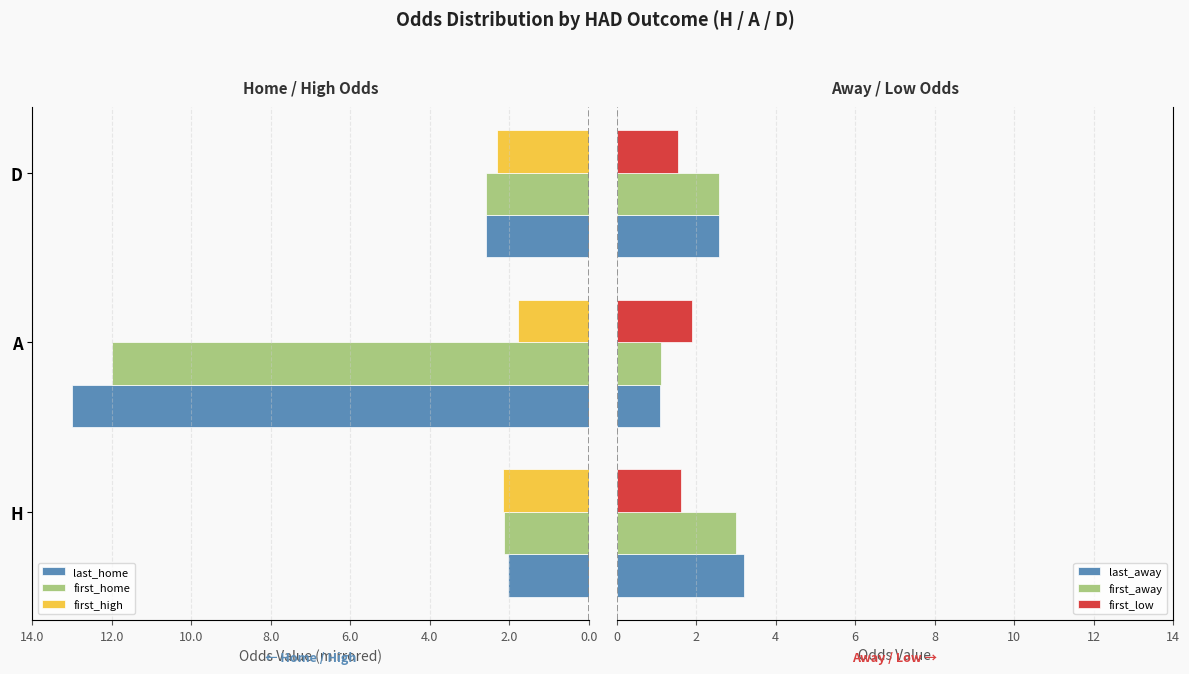

Reading left to right, transcribe all the data shown in this chart.

last_home: -2.0	-13.0	-2.6
first_home: -2.1	-12.0	-2.6
first_high: -2.1	-1.8	-2.3
last_away: 3.2	1.1	2.6
first_away: 3.0	1.1	2.6
first_low: 1.6	1.9	1.5